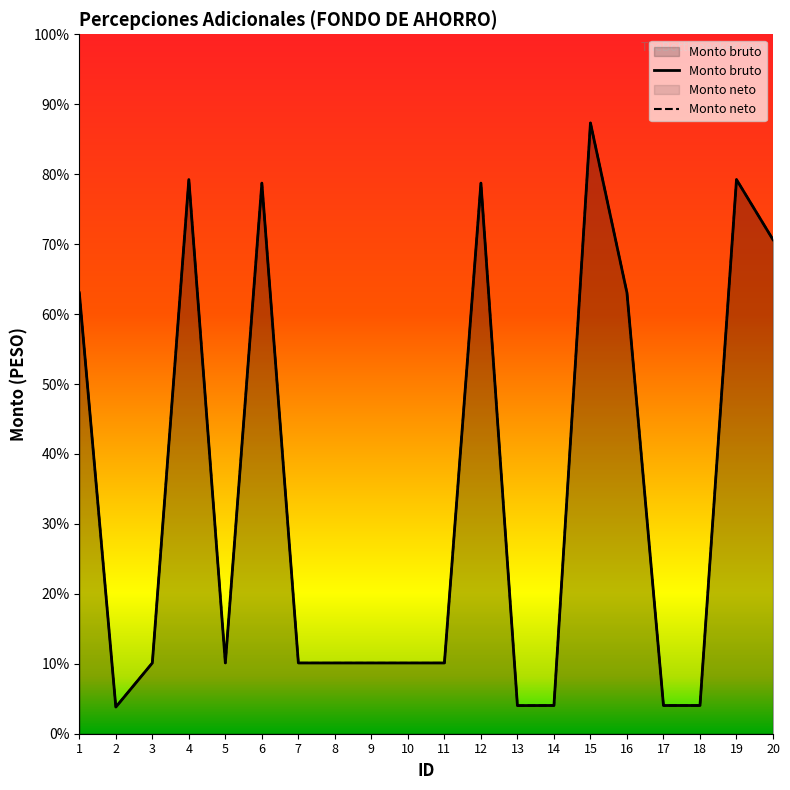

Rank the categories by Monto neto value from highest to lowest.

15, 4, 19, 6, 12, 20, 1, 16, 3, 5, 7, 8, 9, 10, 11, 14, 17, 18, 13, 2